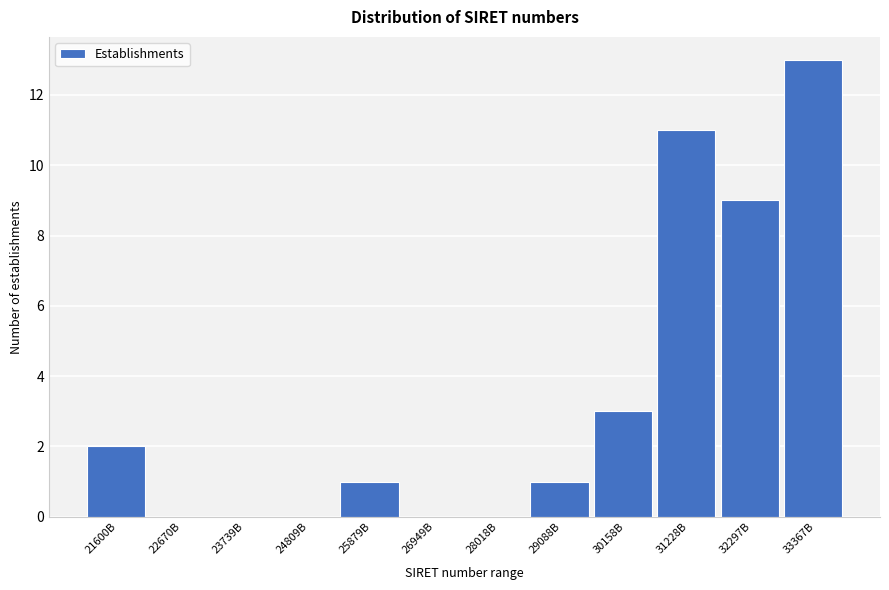

Reading left to right, list all the values displayed in this chart.

21600B=2	22670B=0	23739B=0	24809B=0	25879B=1	26949B=0	28018B=0	29088B=1	30158B=3	31228B=11	32297B=9	33367B=13